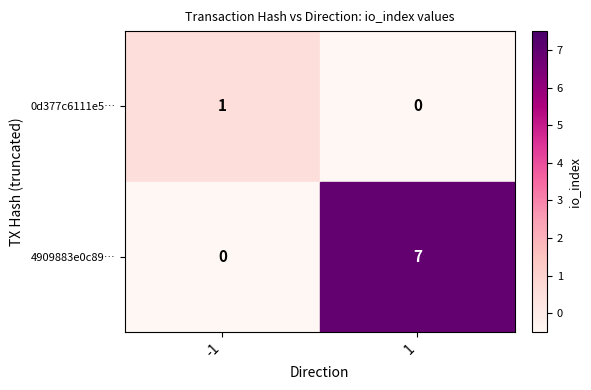

Rank the series by their average value, from highest to lowest.

4909883e0c89…, 0d377c6111e5…